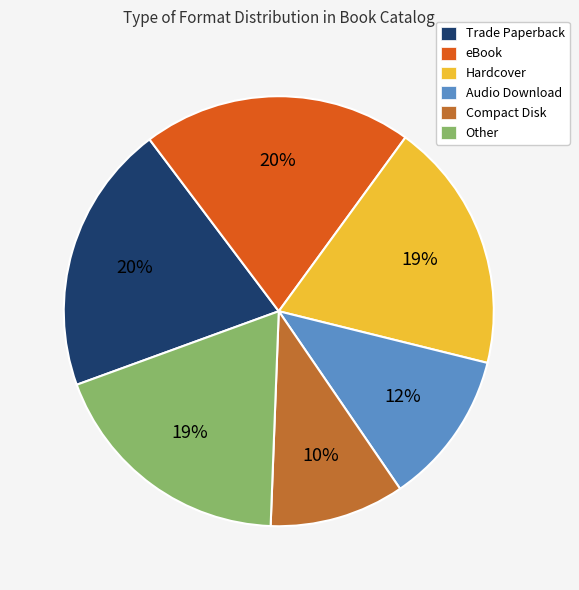

What is the ratio of the value at Other to the value at Audio Download?

1.6